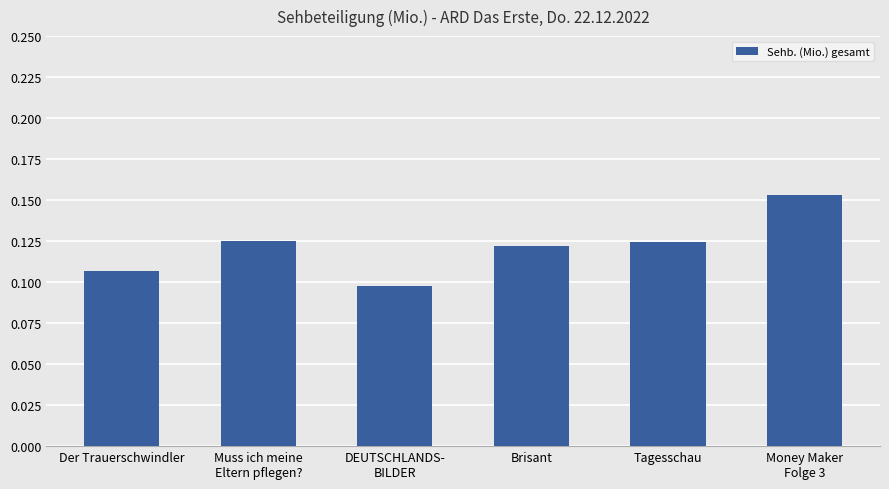

What is the label of the 4th bar from the left?

Brisant